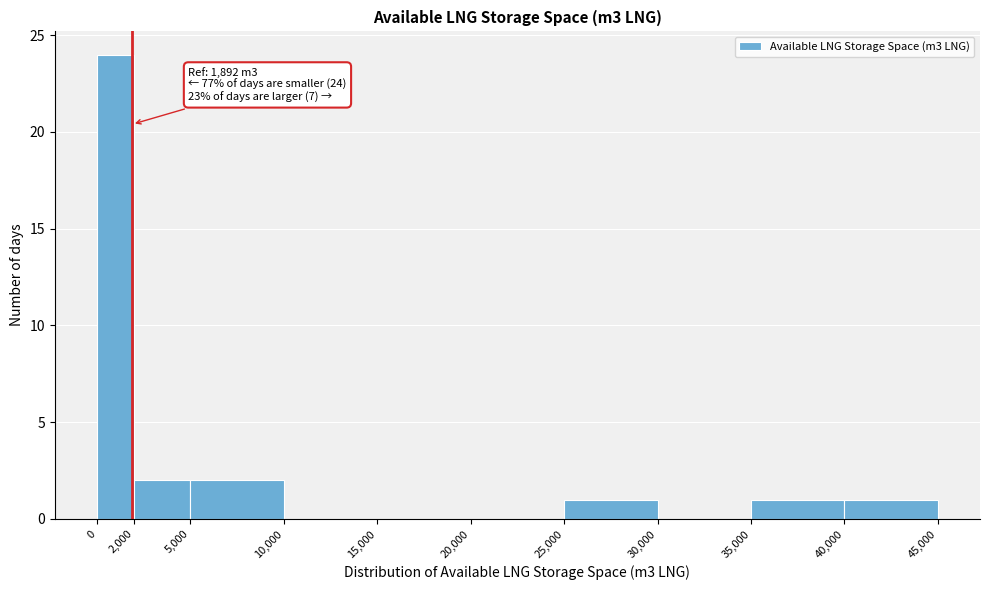

Over which range of the x-axis is the bar tallest?

0 to 2,000